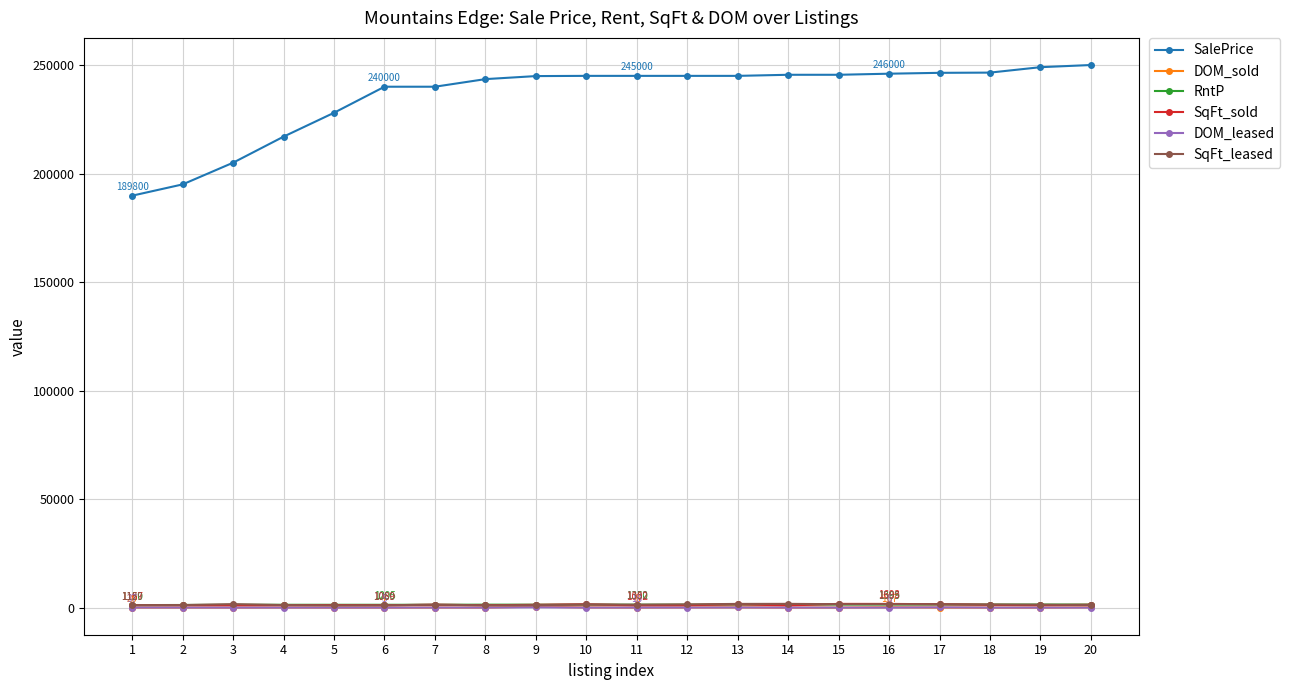

How many categories are shown in the chart?

20